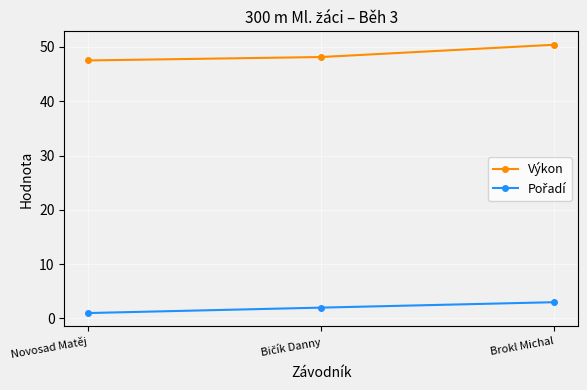

How many lines are shown in the chart?

2